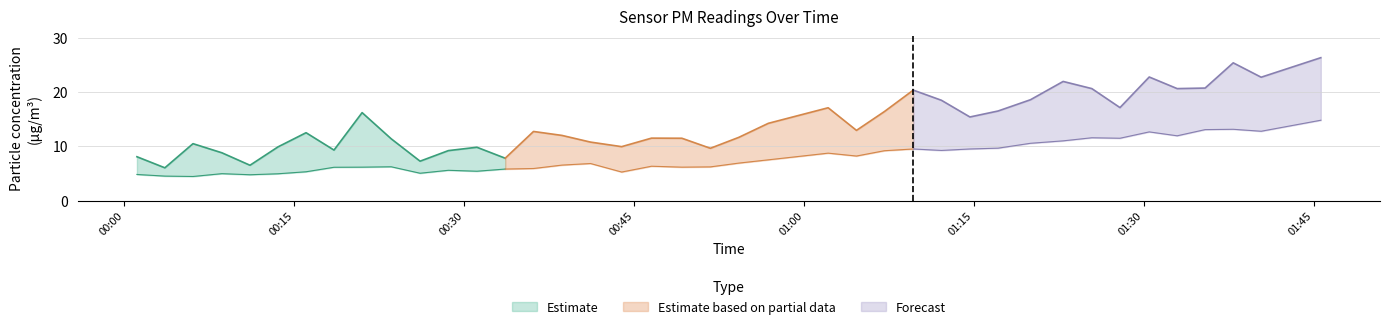

How many interior local peaks does the SDS_P1 series have?

11